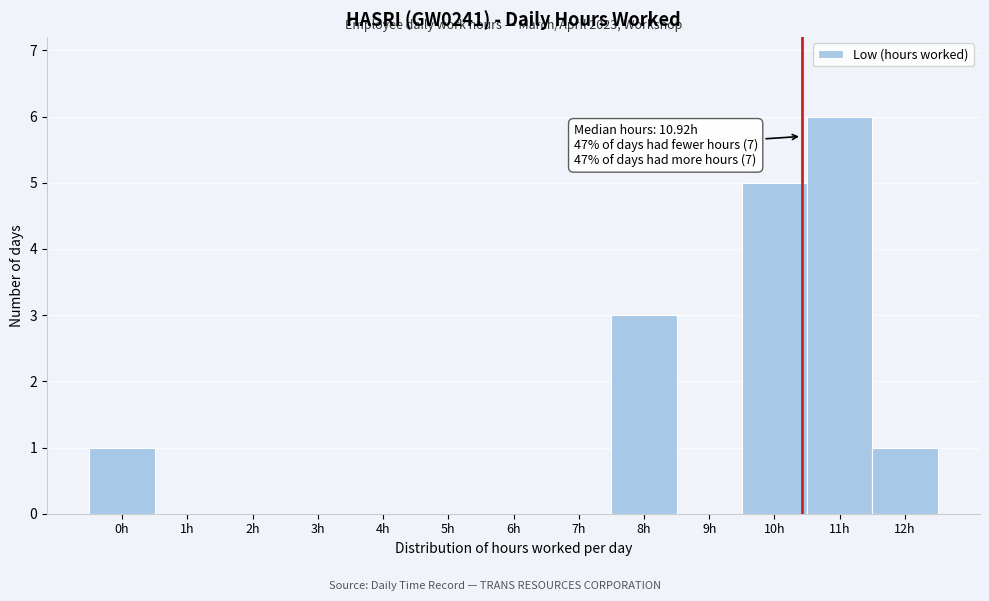

Reading left to right, what are all the values shown in this chart?

0h=1	1h=0	2h=0	3h=0	4h=0	5h=0	6h=0	7h=0	8h=3	9h=0	10h=5	11h=6	12h=1